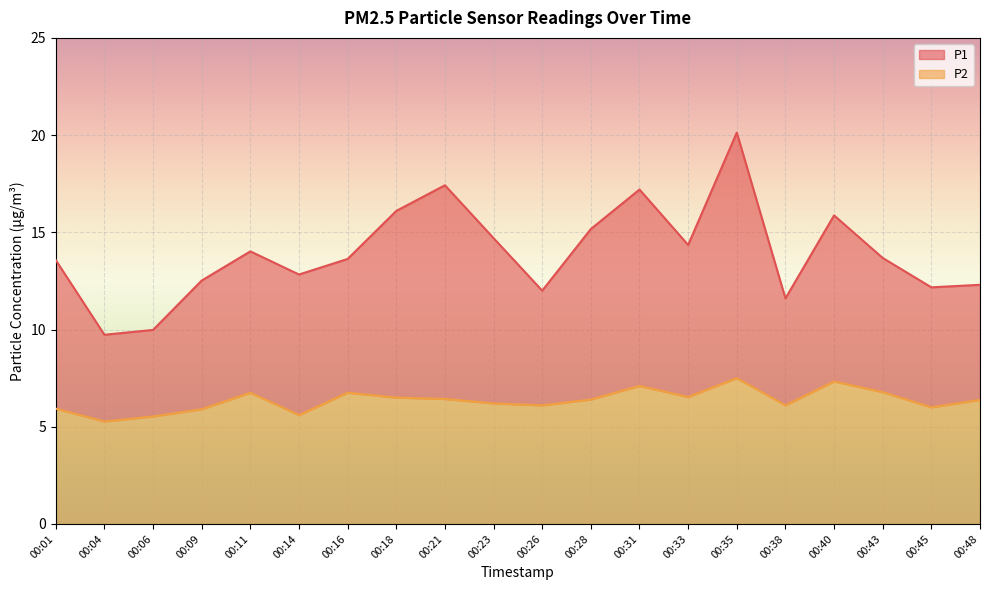

True or false: P2 has more than 1 points higher than both neighbors.

True